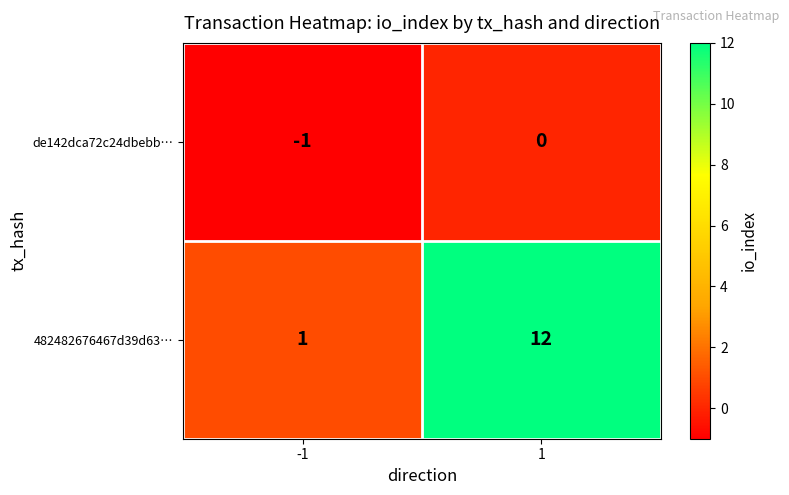

Count the number of data series in this chart.

2